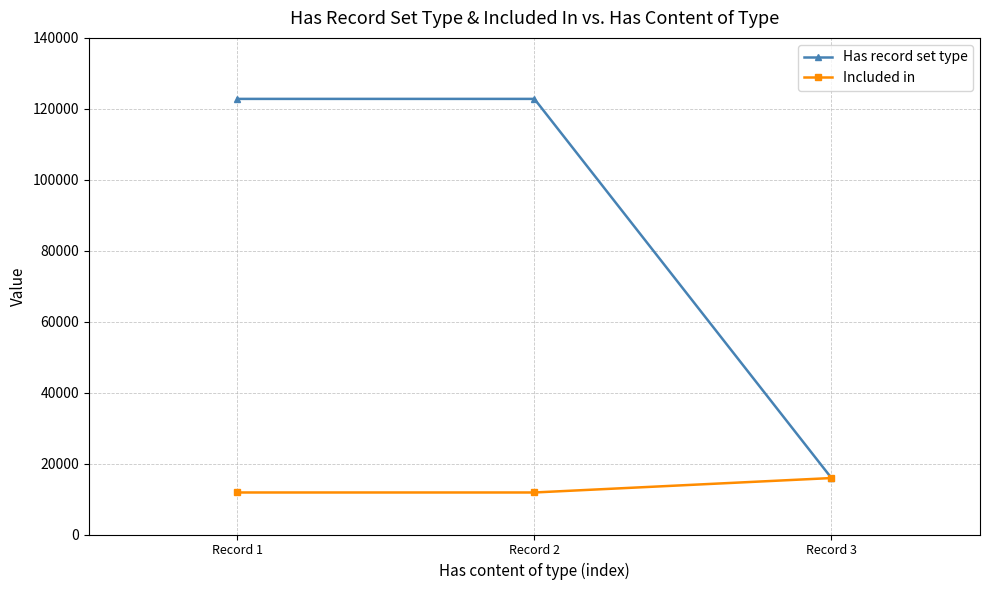

What is the highest value of the Has record set type series?

122803